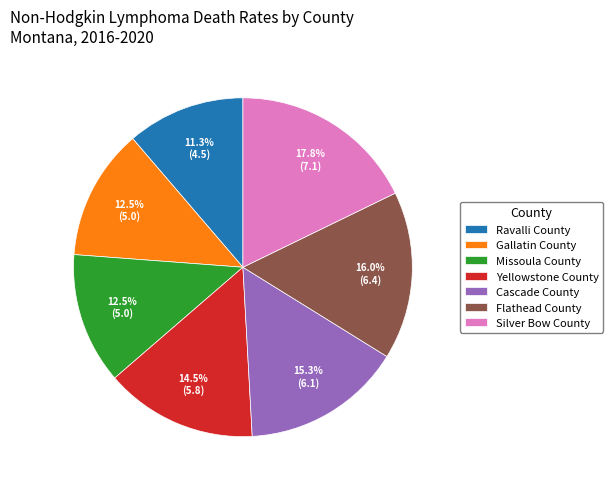

Does any single category account for the majority?

No